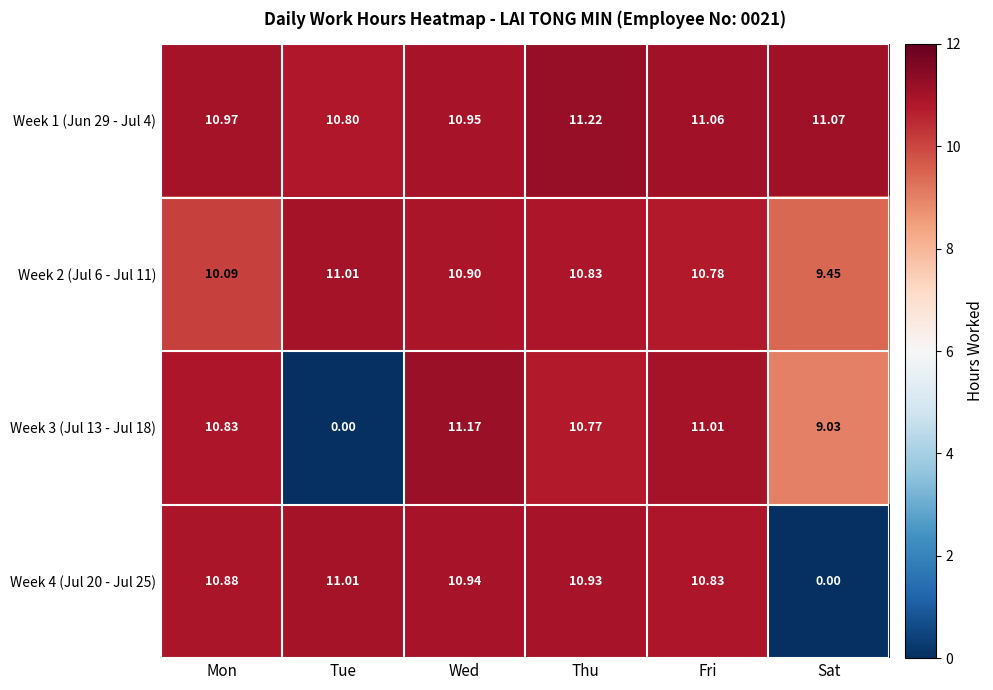

At which label does Week 1 (Jun 29 - Jul 4) reach its peak?

Thu